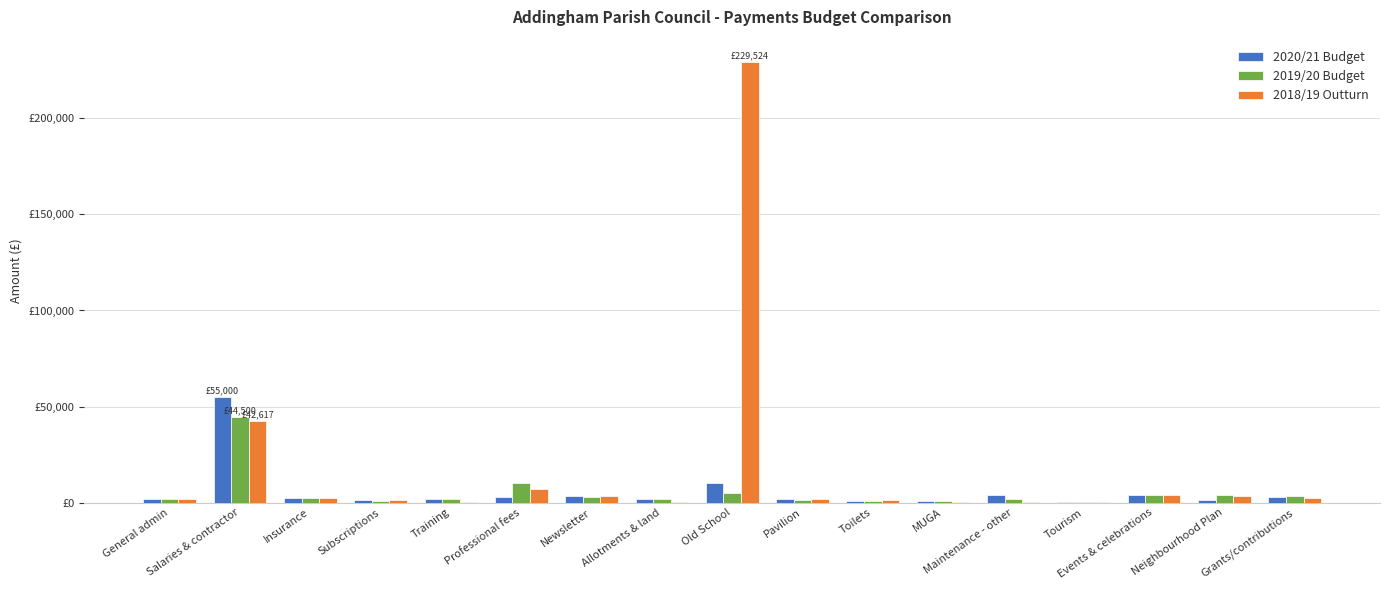

At which category does the chart reach its minimum across all series?

MUGA